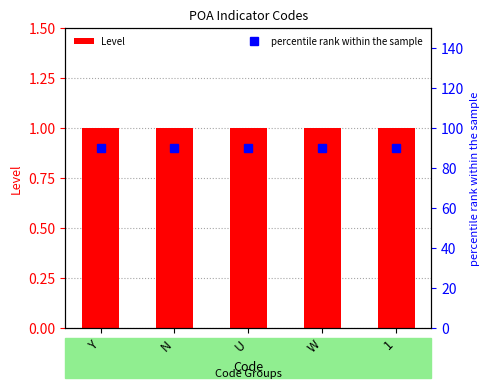

Reading right to left, transcribe all the data shown in this chart.

Level: 1	1	1	1	1
percentile rank within the sample: 90	90	90	90	90